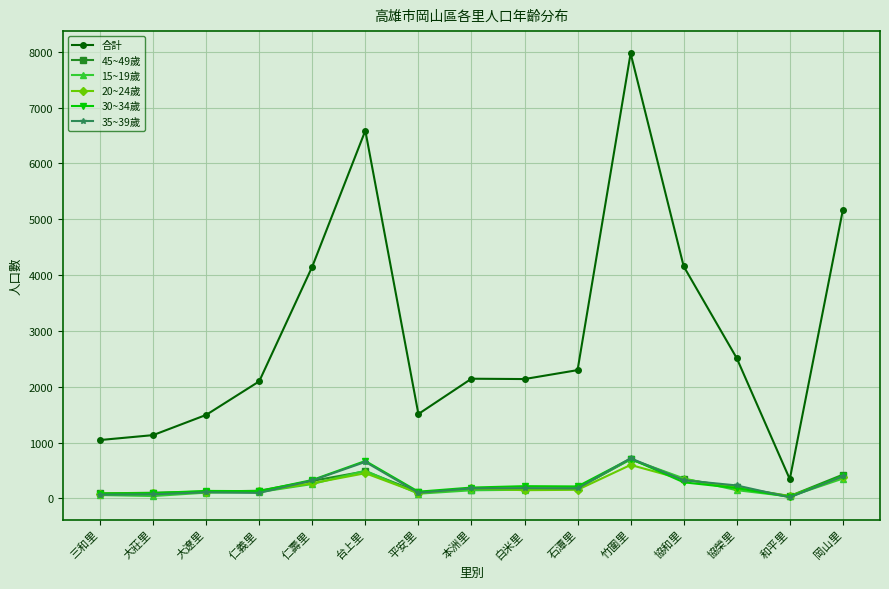

At which category is the sum across all series the highest?

竹圍里